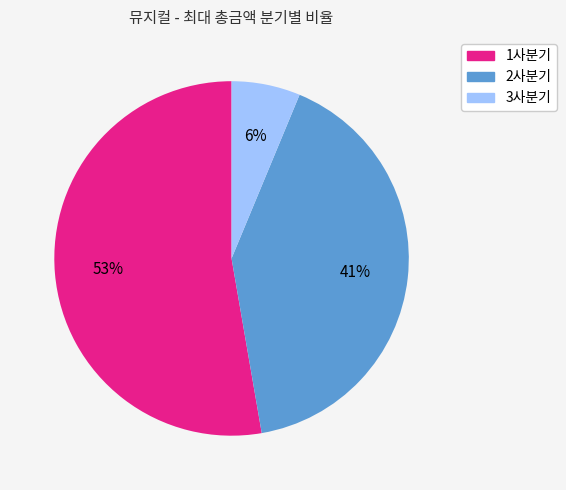

Which slice is the smallest?

3사분기